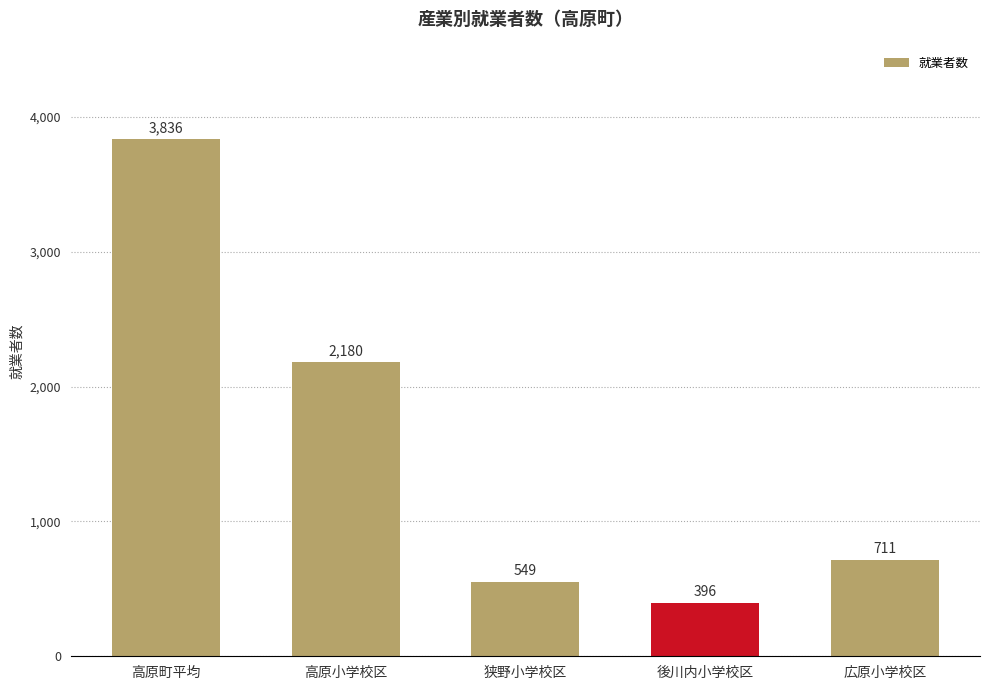

Rank the categories by value from lowest to highest.

後川内小学校区, 狭野小学校区, 広原小学校区, 高原小学校区, 高原町平均